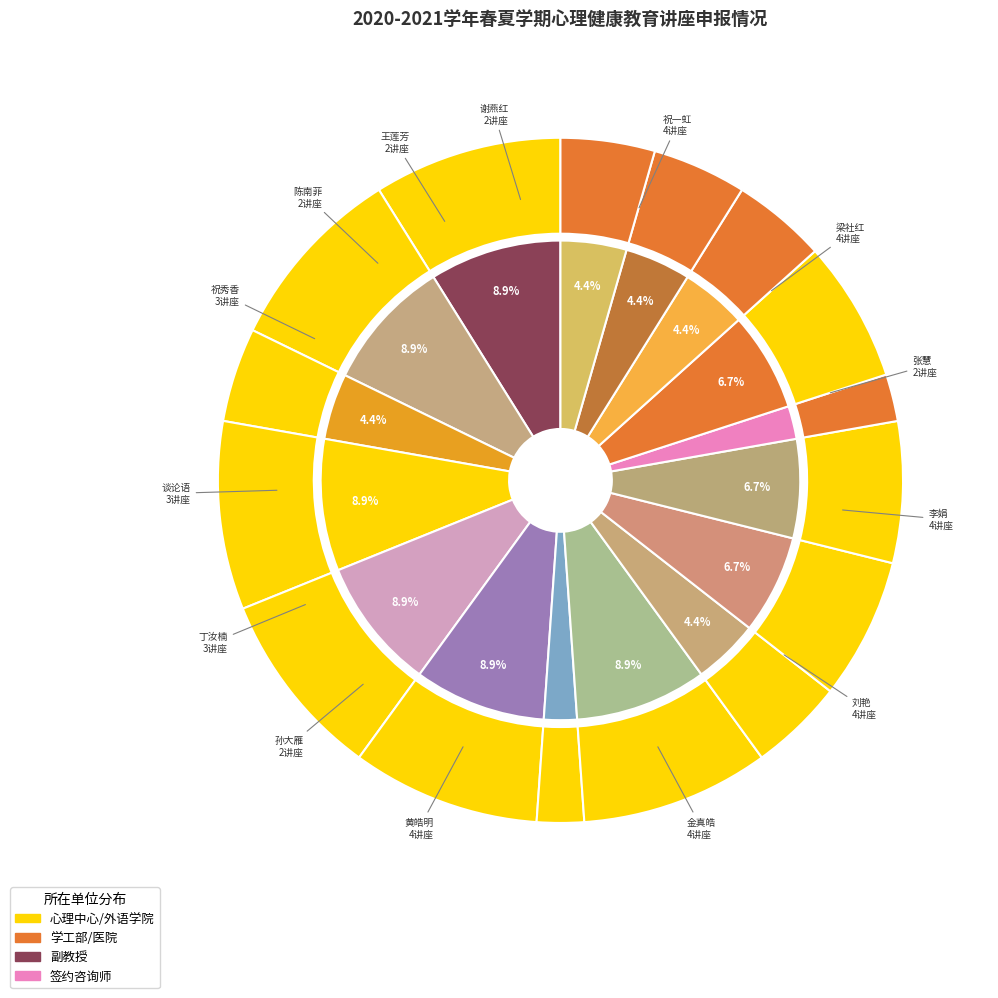

What percentage is the 祝一虹 slice, to the nearest percent?

9%